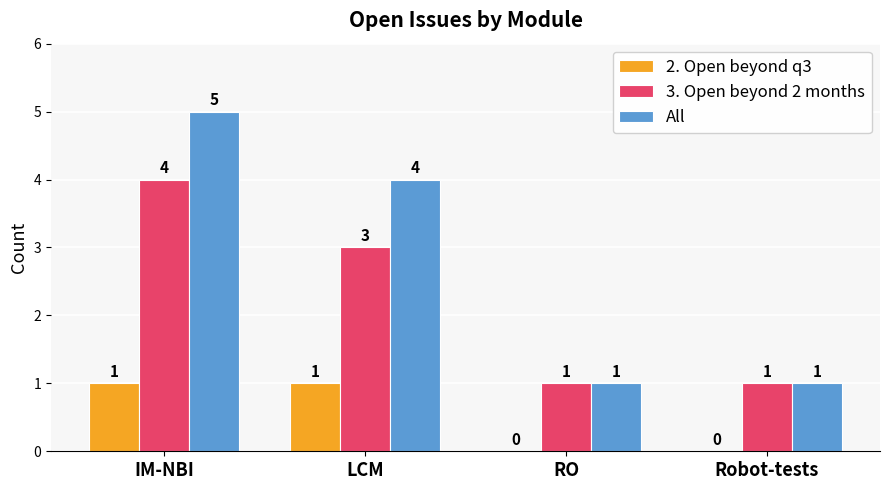

At which category is the sum across all series the highest?

IM-NBI